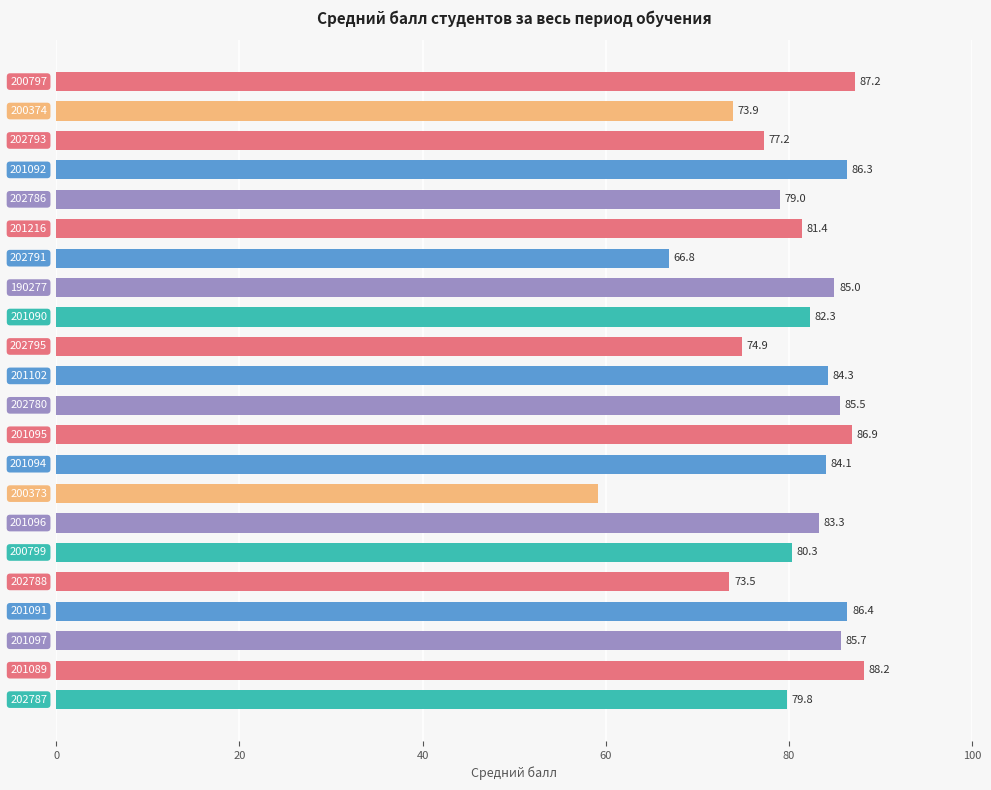

Does the chart contain any negative values?

No